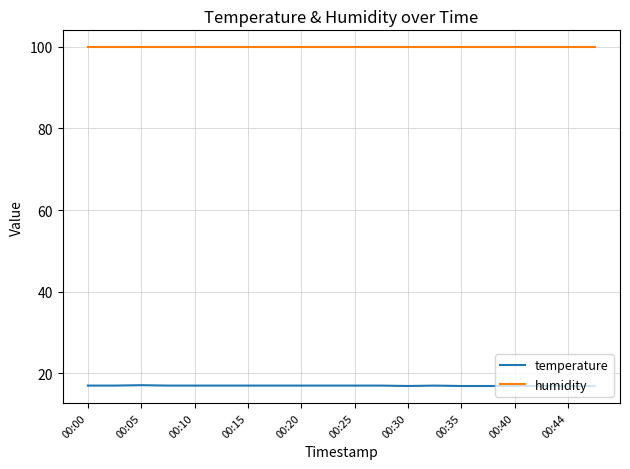

Rank the series by their maximum value, from lowest to highest.

temperature, humidity